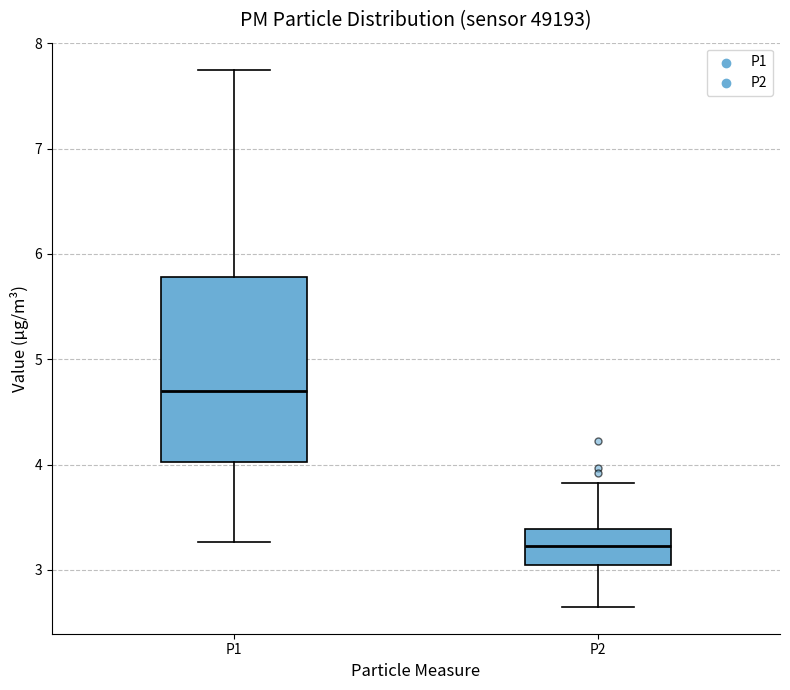

Reading left to right, transcribe this box plot: for each box, give where its median line is, the range the box spans, and where its two whiskers end, as read against the y-axis. The values are not printed on the chart, so give them approximately, as read against the axis.

P1: median 4.7, box 4.0 to 5.8, whiskers 3.3 to 7.8
P2: median 3.2, box 3.1 to 3.4, whiskers 2.7 to 3.8